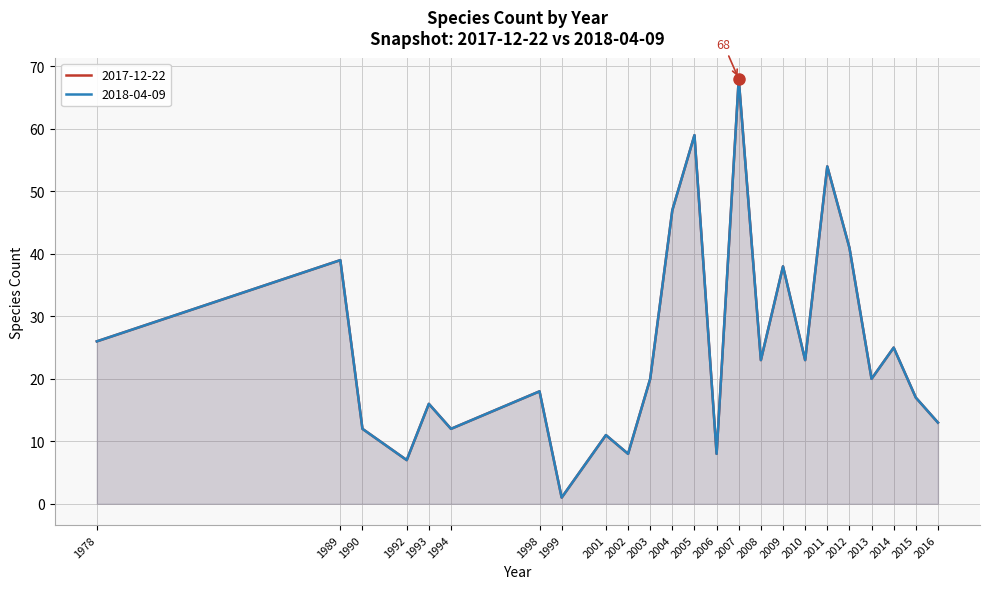

What is the sum of the 2018-04-09 values at 2007 and 2011?

122